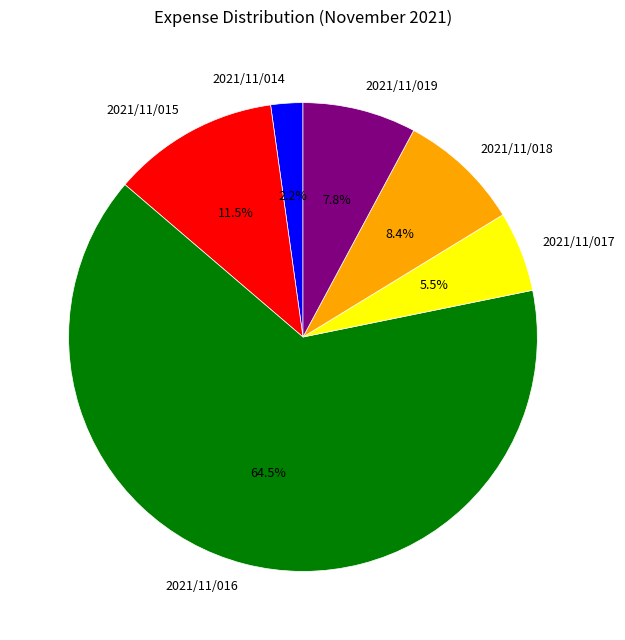

Is it true that 2021/11/016 is 71% of the pie?

False